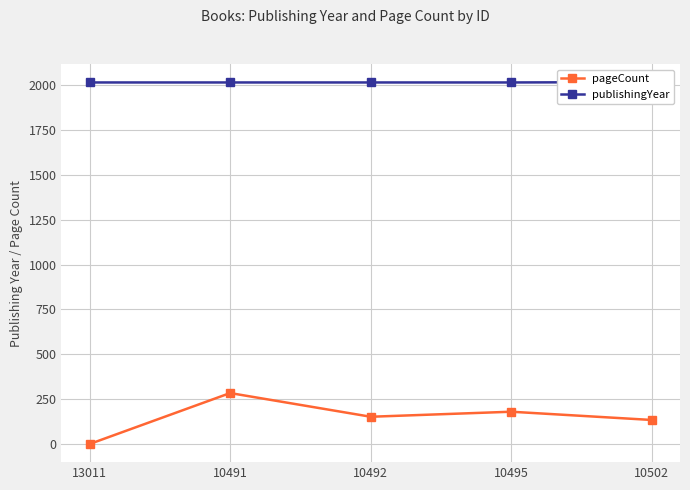

How many values in the pageCount series are below 152?

2